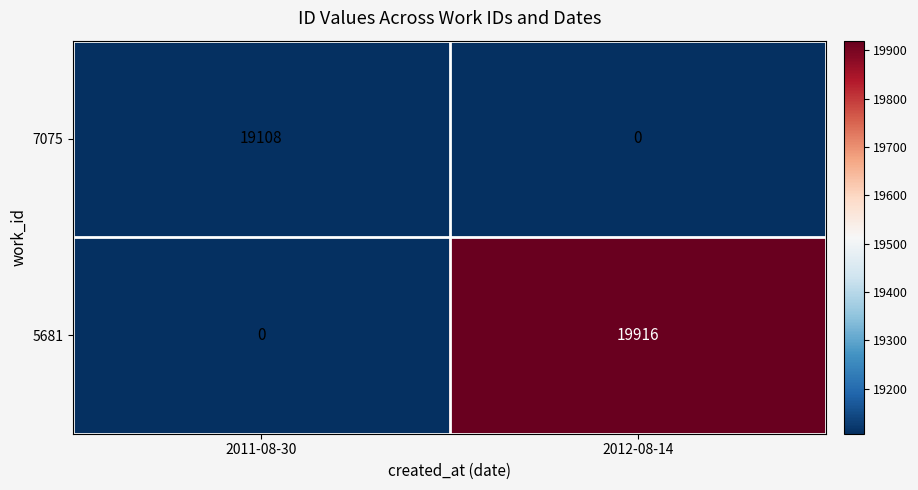

At how many categories does at least one series exceed 8381?

2